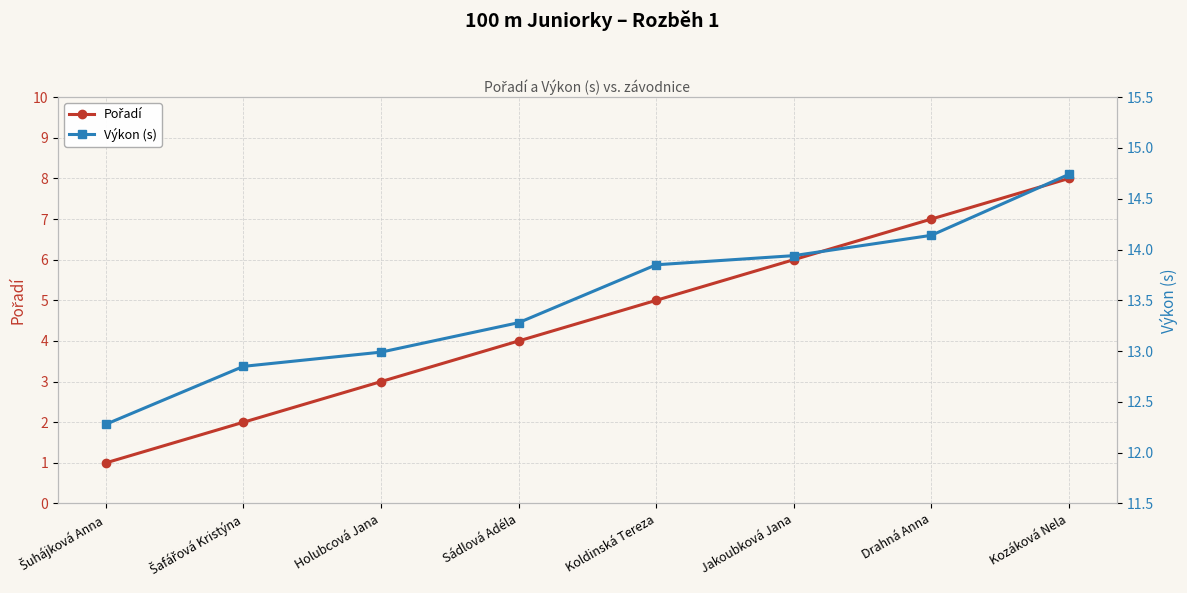

What are all the series names shown in the legend?

Pořadí, Výkon (s)